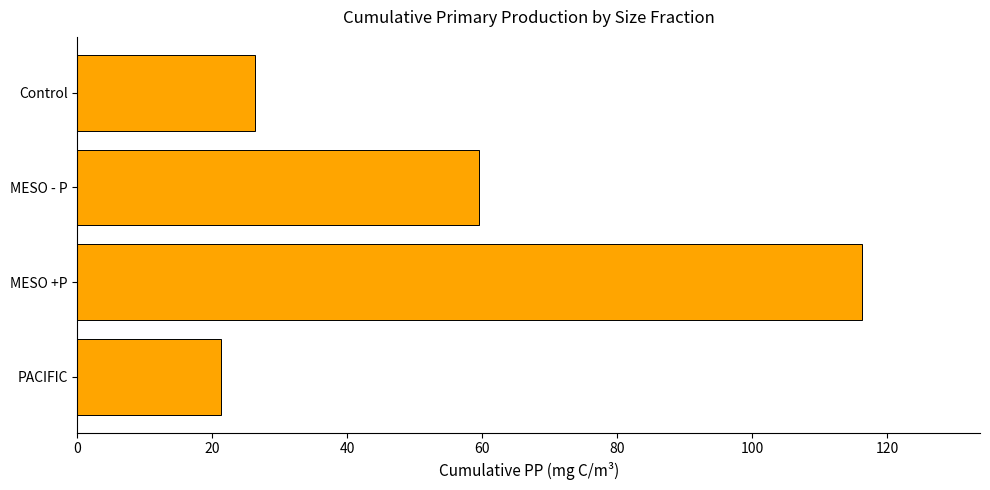

What is the approximate value at MESO +P?

116.3